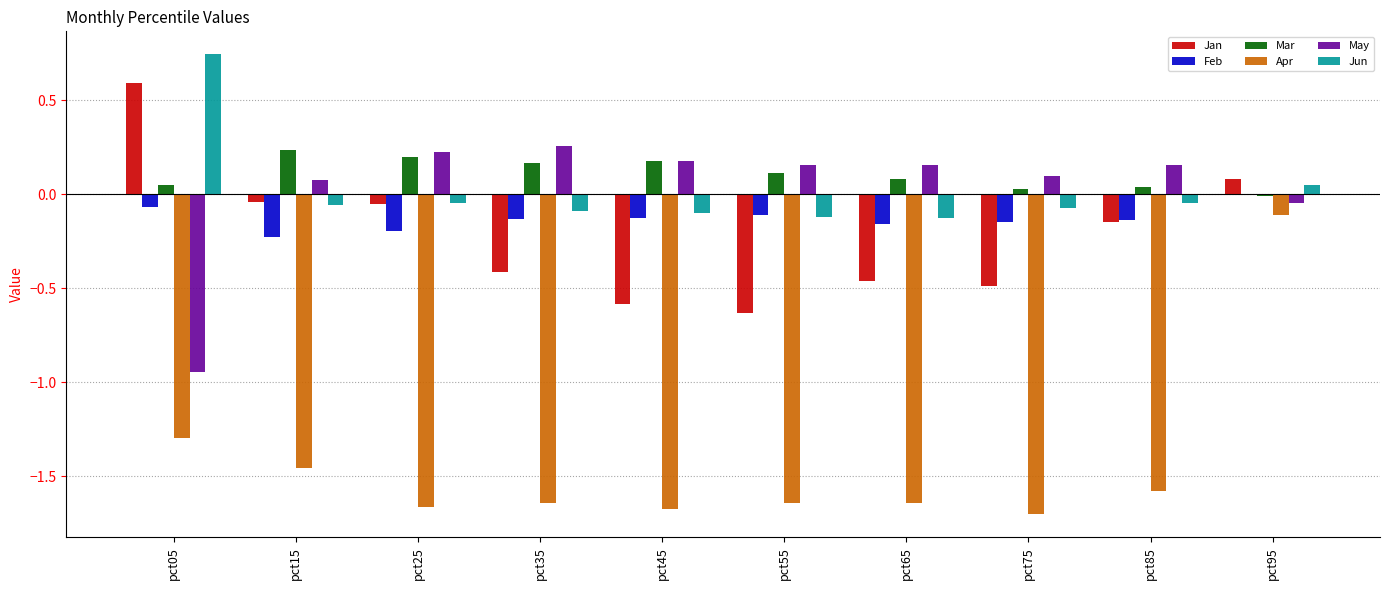

Is the value of Jun at pct75 greater than the value of Apr at pct15?

Yes